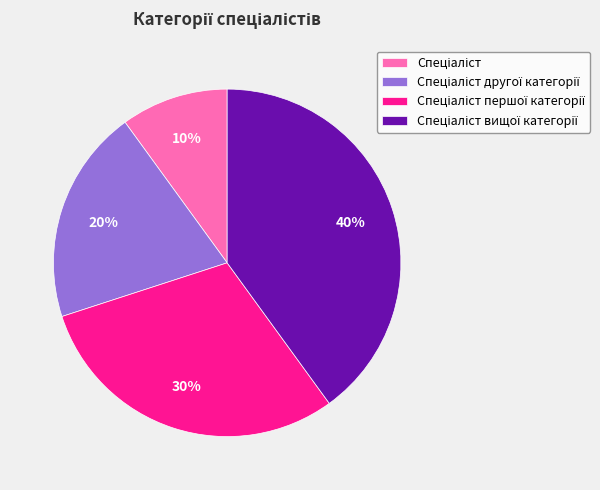

To the nearest percent, what is the difference between the largest and smallest slice percentages?

30%